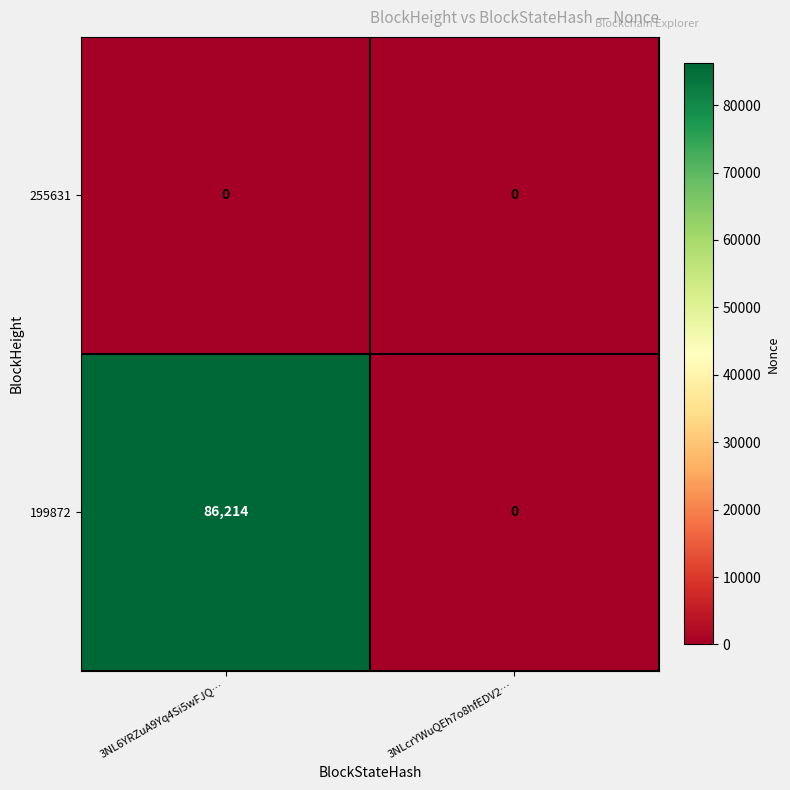

Rank the series by their maximum value, from highest to lowest.

199872, 255631